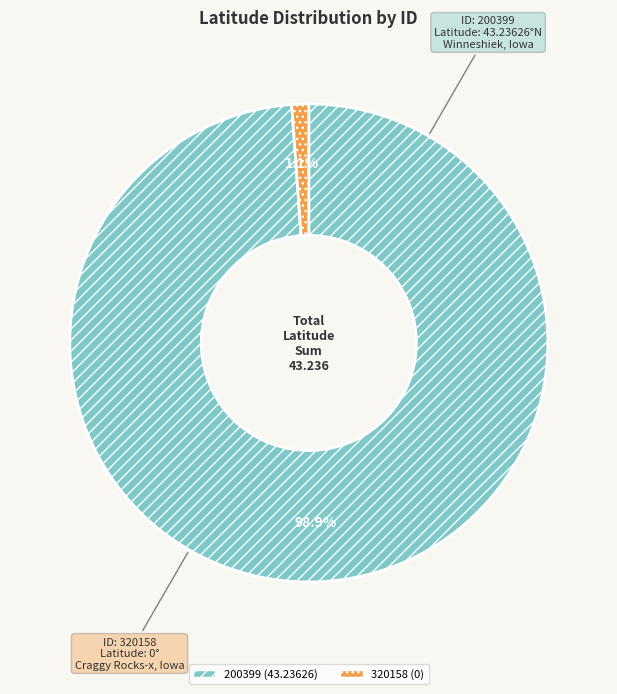

To the nearest percent, what is the combined percentage of 200399 (43.23626) and 320158 (0)?

100%